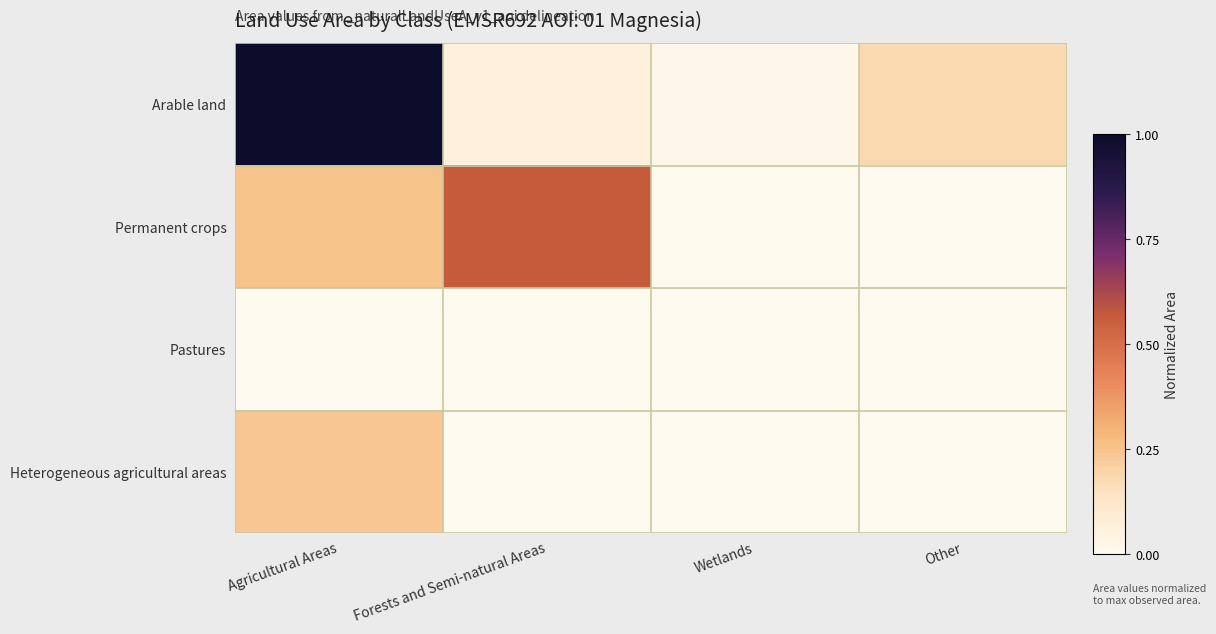

Rank the series by their maximum value, from highest to lowest.

Arable land, Permanent crops, Heterogeneous agricultural areas, Pastures